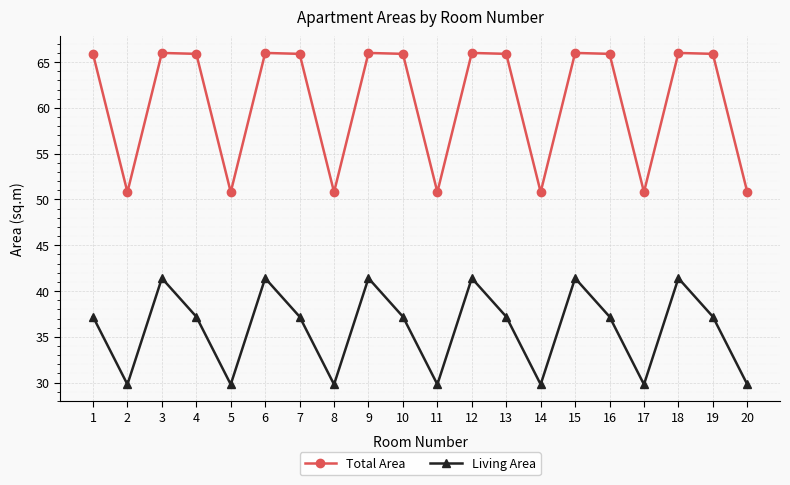

In Living Area, how many points are lower than both neighbors (excluding endpoints)?

6